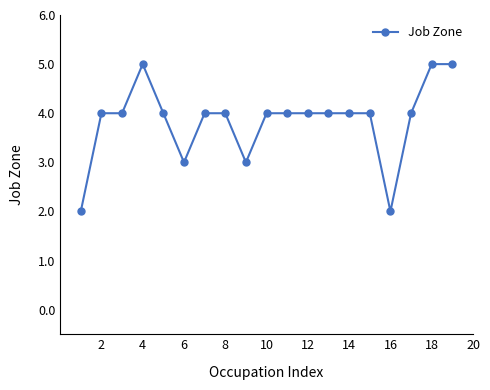

What is the value of the 18th point from the left?

5